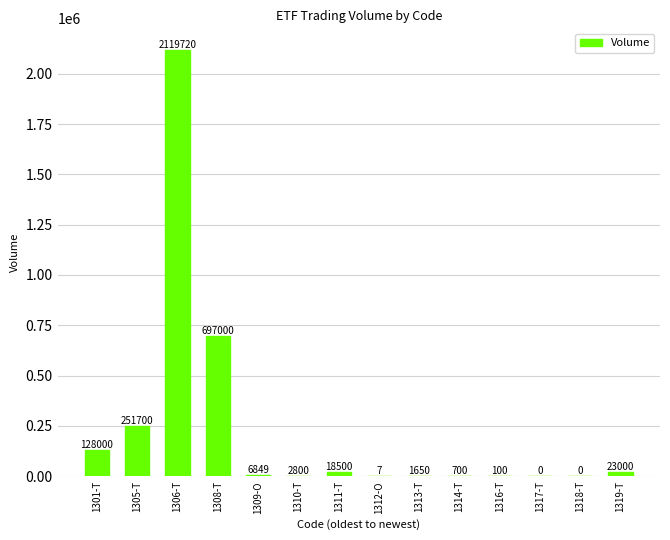

What is the greatest value displayed?

2119720